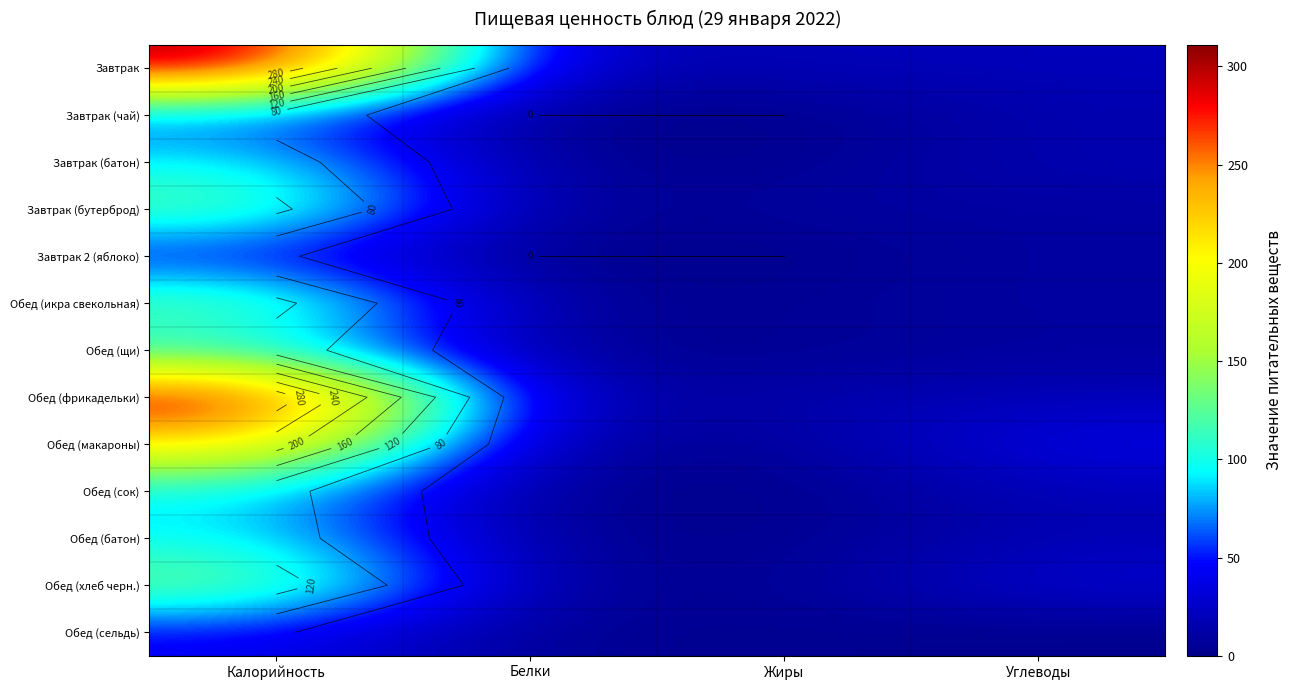

True or false: Обед (сок) has a value of 1 at Белки.

True